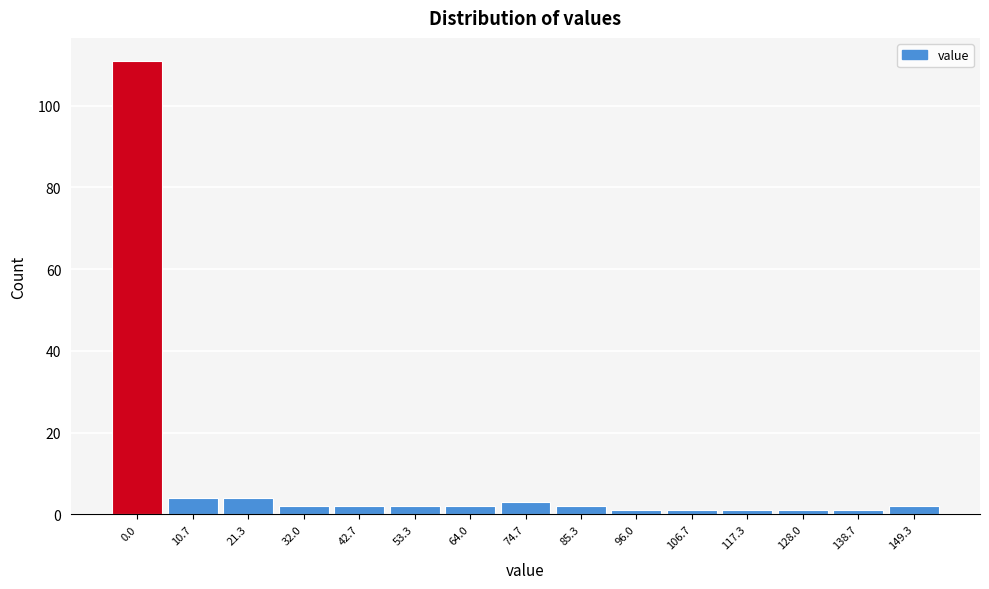

Reading left to right, extract all data points from this chart.

0.0=111	10.7=4	21.3=4	32.0=2	42.7=2	53.3=2	64.0=2	74.7=3	85.3=2	96.0=1	106.7=1	117.3=1	128.0=1	138.7=1	149.3=2